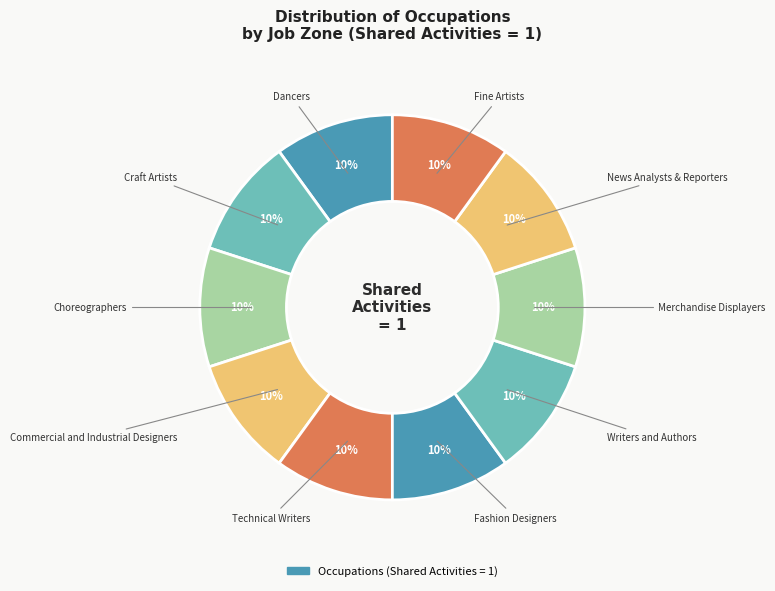

What is the smallest slice in the pie chart?

Dancers